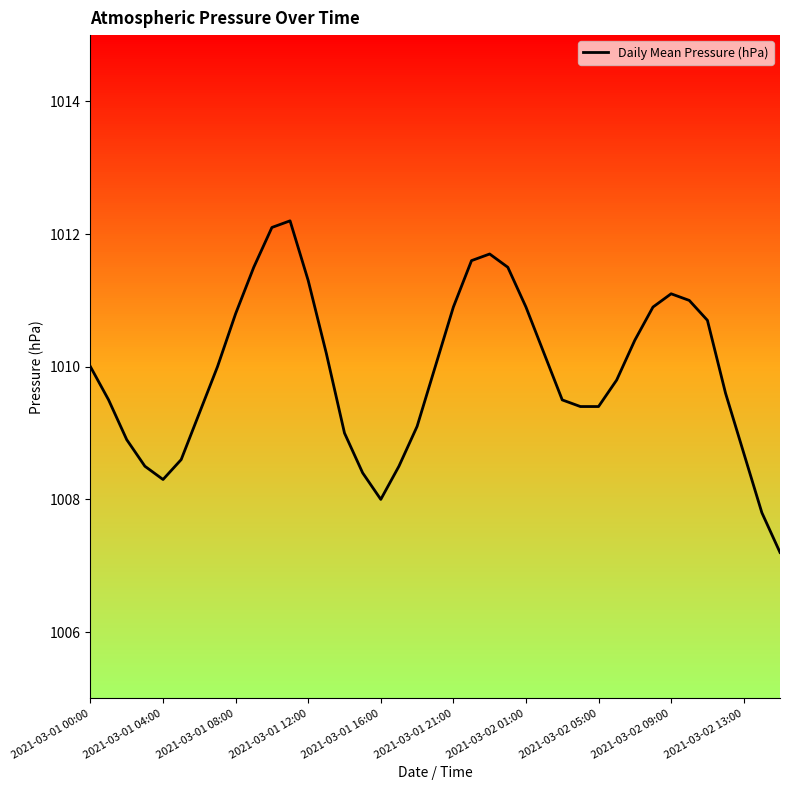

What is the difference between the maximum and minimum values?

5.0